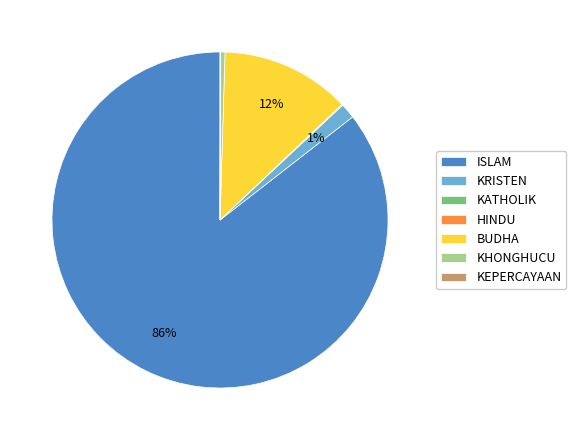

Is the sum of ISLAM and BUDHA greater than half?

Yes